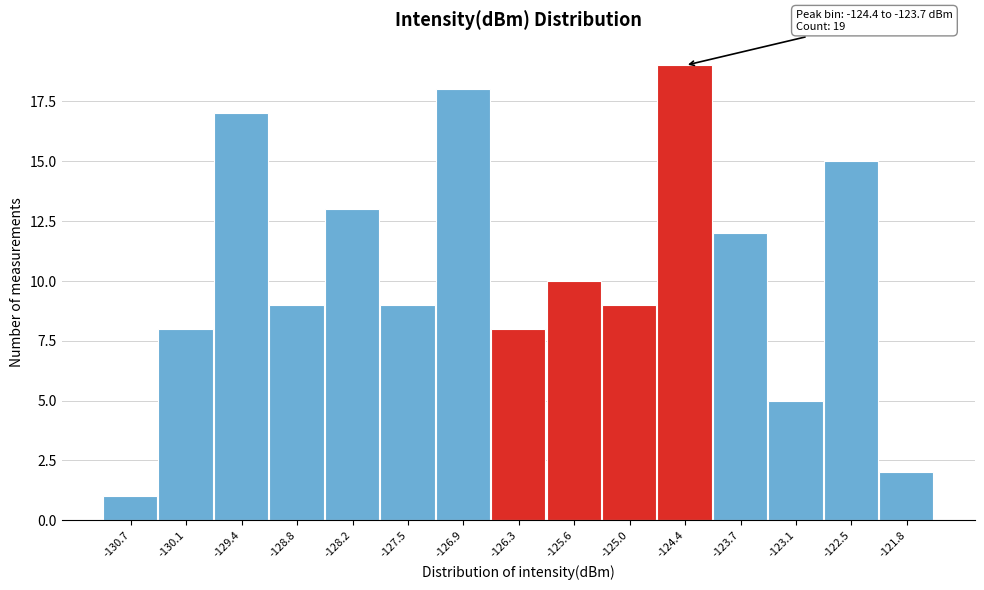

Reading left to right, what are all the values shown in this chart?

-130.7=1	-130.1=8	-129.4=17	-128.8=9	-128.2=13	-127.5=9	-126.9=18	-126.3=8	-125.6=10	-125.0=9	-124.4=19	-123.7=12	-123.1=5	-122.5=15	-121.8=2